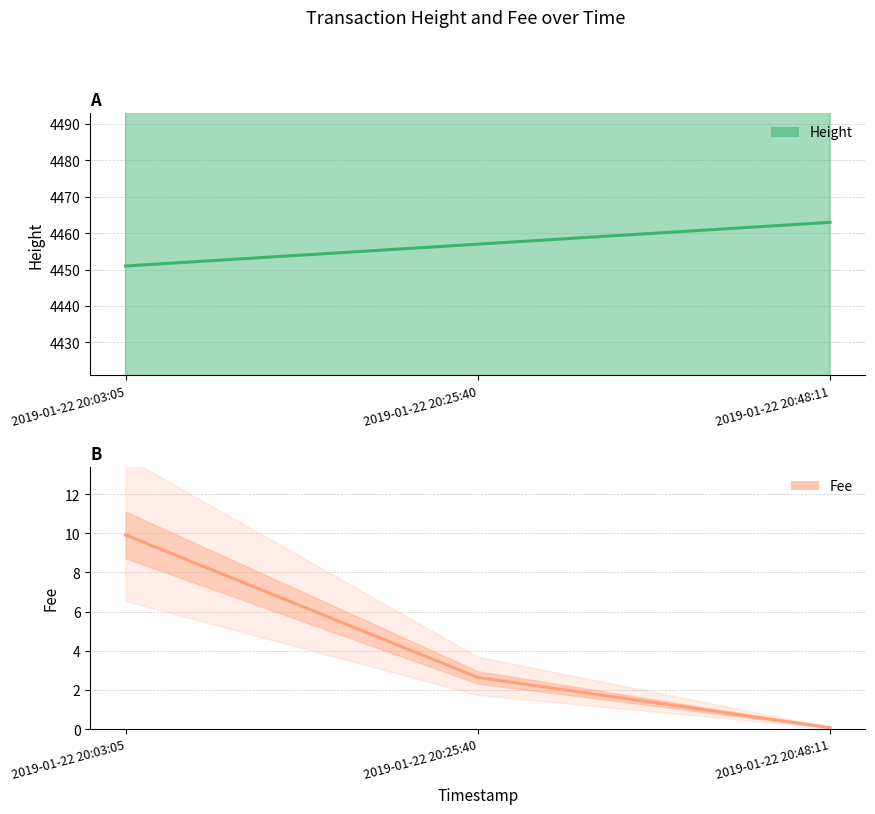

What is the label of the 2nd point from the left?

2019-01-22 20:25:40